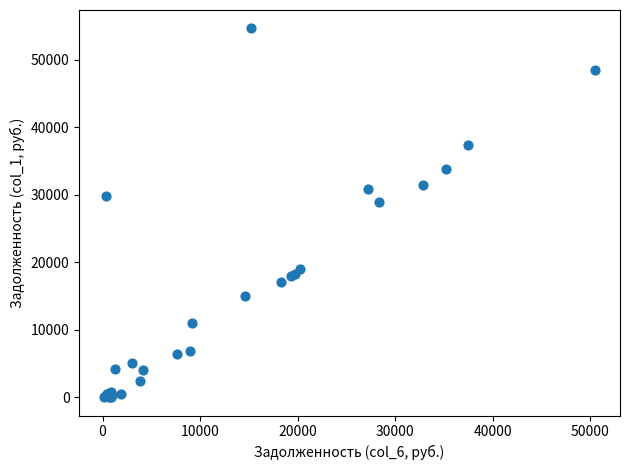

What Y value in the scatter plot is closest to 27306?

28894.9